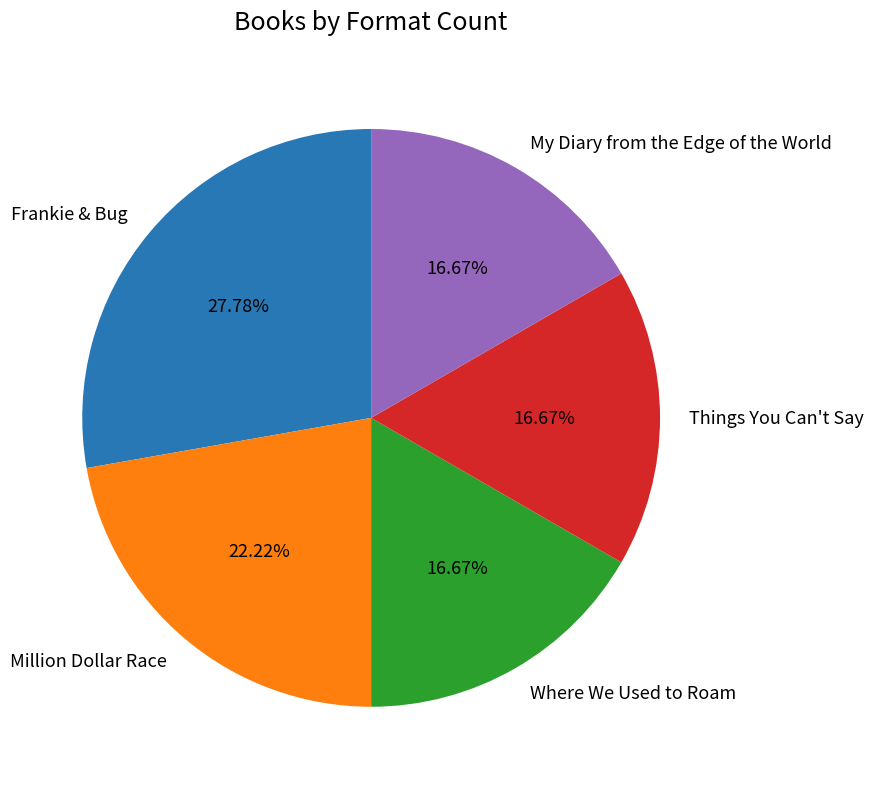

What is the largest slice in the pie chart?

Frankie & Bug